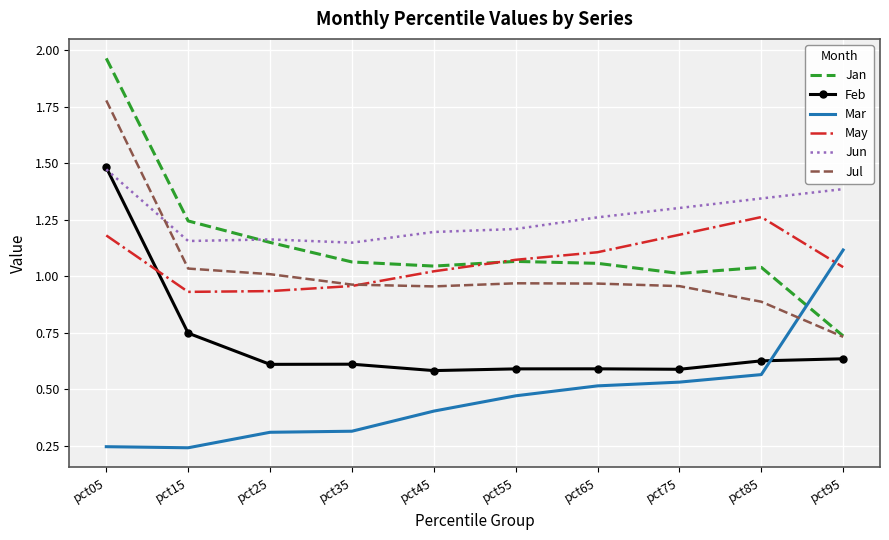

At which label does May reach its peak?

pct85